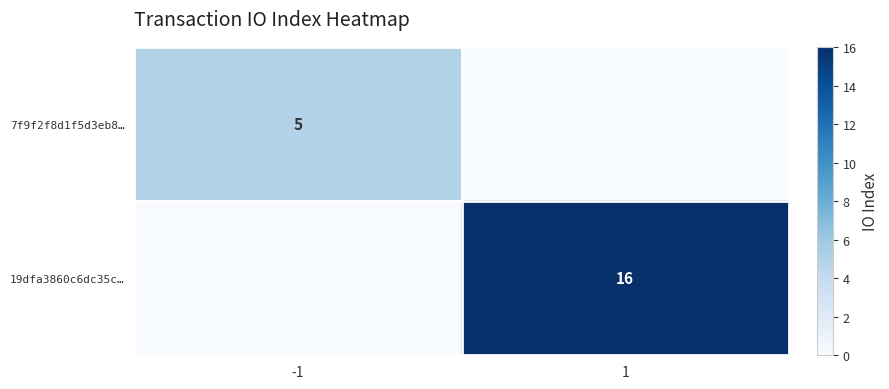

True or false: 19dfa3860c6dc35c… has a value of 11 at 1.

False